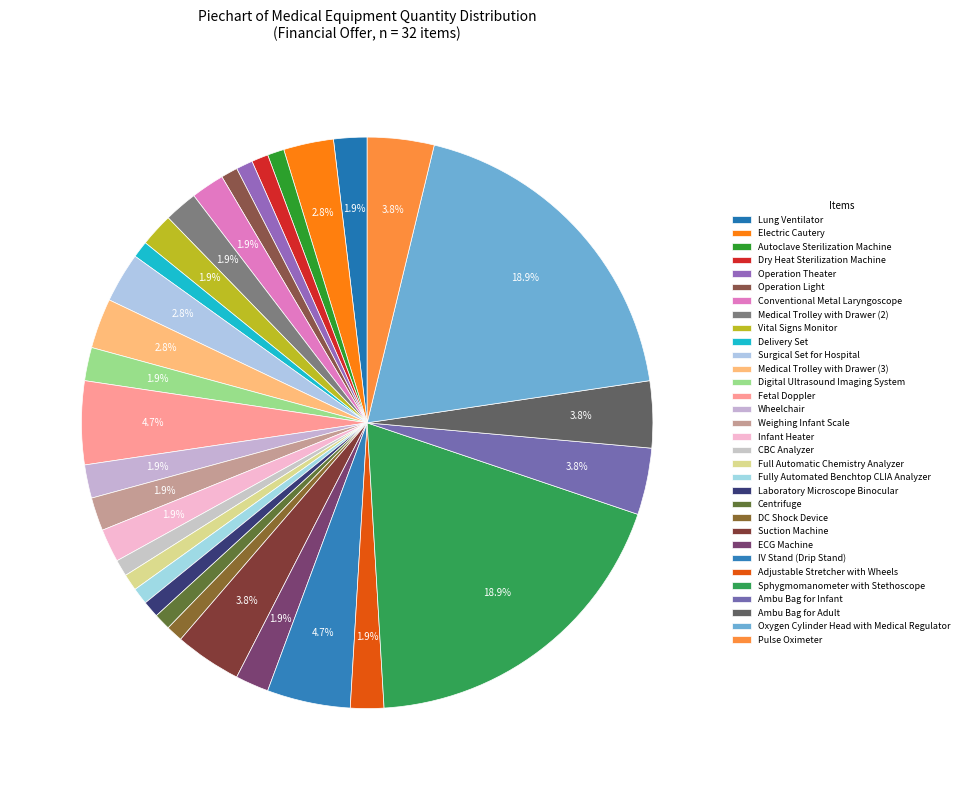

How many slices are in this pie chart?

32